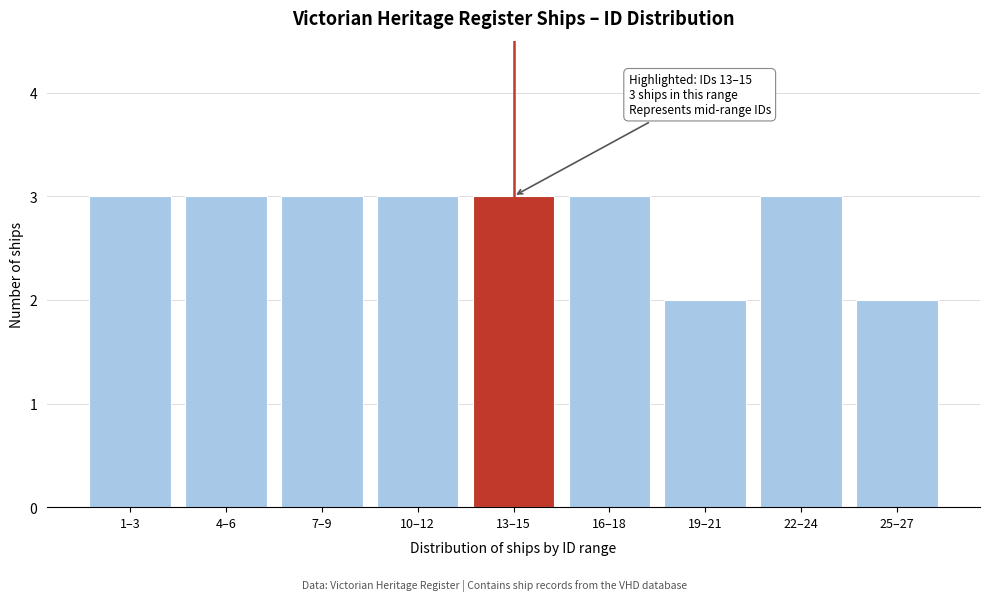

Reading left to right, list all the values displayed in this chart.

3	3	3	3	3	3	2	3	2